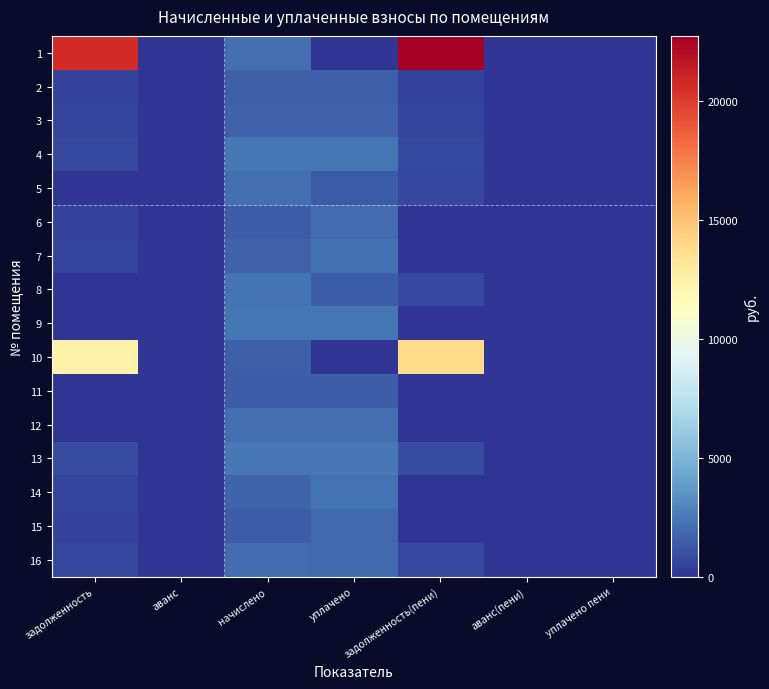

Reading left to right, what are all the values shown in this chart?

1: задолженность=20648.8	аванс=0.0	начислено=2074.9	уплачено=0.0	задолженность(пени)=22723.7	аванс(пени)=0.0	уплачено пени=0.0
2: задолженность=518.1	аванс=0.0	начислено=1554.4	уплачено=1554.4	задолженность(пени)=518.1	аванс(пени)=0.0	уплачено пени=1.9
3: задолженность=552.3	аванс=0.0	начислено=1657.0	уплачено=1657.0	задолженность(пени)=552.3	аванс(пени)=0.0	уплачено пени=0.0
4: задолженность=788.2	аванс=0.0	начислено=2364.6	уплачено=2364.6	задолженность(пени)=788.2	аванс(пени)=0.0	уплачено пени=0.0
5: задолженность=0.0	аванс=0.0	начислено=2122.6	уплачено=1415.1	задолженность(пени)=707.5	аванс(пени)=0.0	уплачено пени=0.0
6: задолженность=488.8	аванс=0.0	начислено=1466.4	уплачено=1955.2	задолженность(пени)=0.0	аванс(пени)=0.0	уплачено пени=0.0
7: задолженность=552.3	аванс=0.0	начислено=1657.0	уплачено=2209.4	задолженность(пени)=0.0	аванс(пени)=0.0	уплачено пени=0.0
8: задолженность=0.0	аванс=0.0	начислено=2225.2	уплачено=1483.5	задолженность(пени)=741.8	аванс(пени)=0.0	уплачено пени=0.0
9: задолженность=0.0	аванс=0.0	начислено=2382.9	уплачено=2382.9	задолженность(пени)=0.0	аванс(пени)=0.0	уплачено пени=0.0
10: задолженность=12275.7	аванс=0.0	начислено=1554.4	уплачено=0.0	задолженность(пени)=13830.0	аванс(пени)=0.0	уплачено пени=0.0
11: задолженность=0.0	аванс=0.0	начислено=1499.4	уплачено=1499.4	задолженность(пени)=0.0	аванс(пени)=0.0	уплачено пени=0.0
12: задолженность=0.0	аванс=0.0	начислено=2122.6	уплачено=2122.6	задолженность(пени)=0.0	аванс(пени)=0.0	уплачено пени=0.0
13: задолженность=804.1	аванс=0.0	начислено=2412.2	уплачено=2412.2	задолженность(пени)=804.1	аванс(пени)=0.0	уплачено пени=0.0
14: задолженность=569.5	аванс=0.0	начислено=1708.3	уплачено=2277.8	задолженность(пени)=0.0	аванс(пени)=0.0	уплачено пени=0.0
15: задолженность=474.9	аванс=0.0	начислено=1459.1	уплачено=1934.0	задолженность(пени)=0.0	аванс(пени)=0.0	уплачено пени=0.0
16: задолженность=673.3	аванс=0.0	начислено=2020.0	уплачено=1899.1	задолженность(пени)=794.1	аванс(пени)=0.0	уплачено пени=0.0